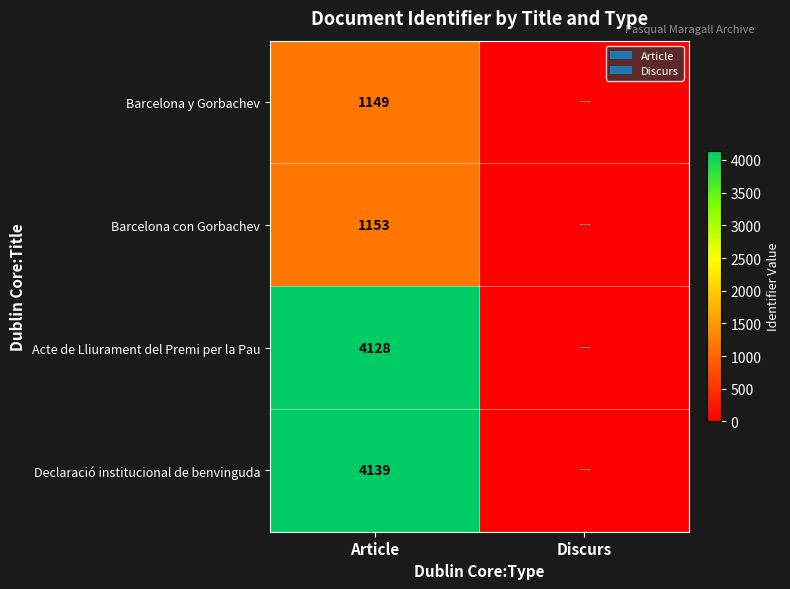

At which category does the chart reach its minimum across all series?

Discurs